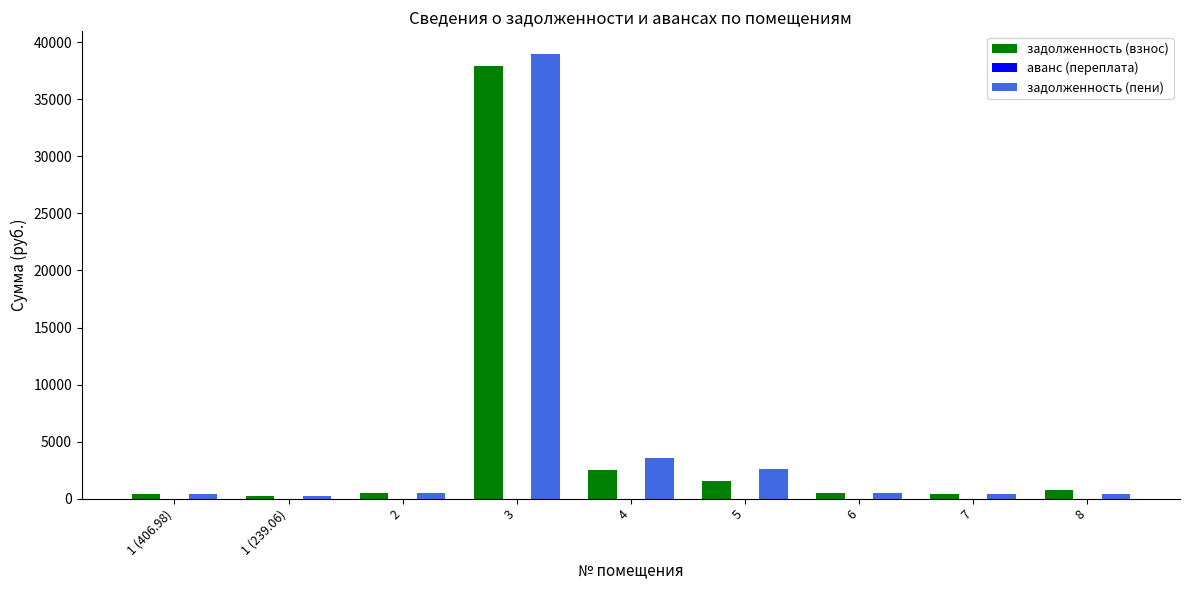

What is the sum of the задолженность (пени) values at 7 and 8?

741.8